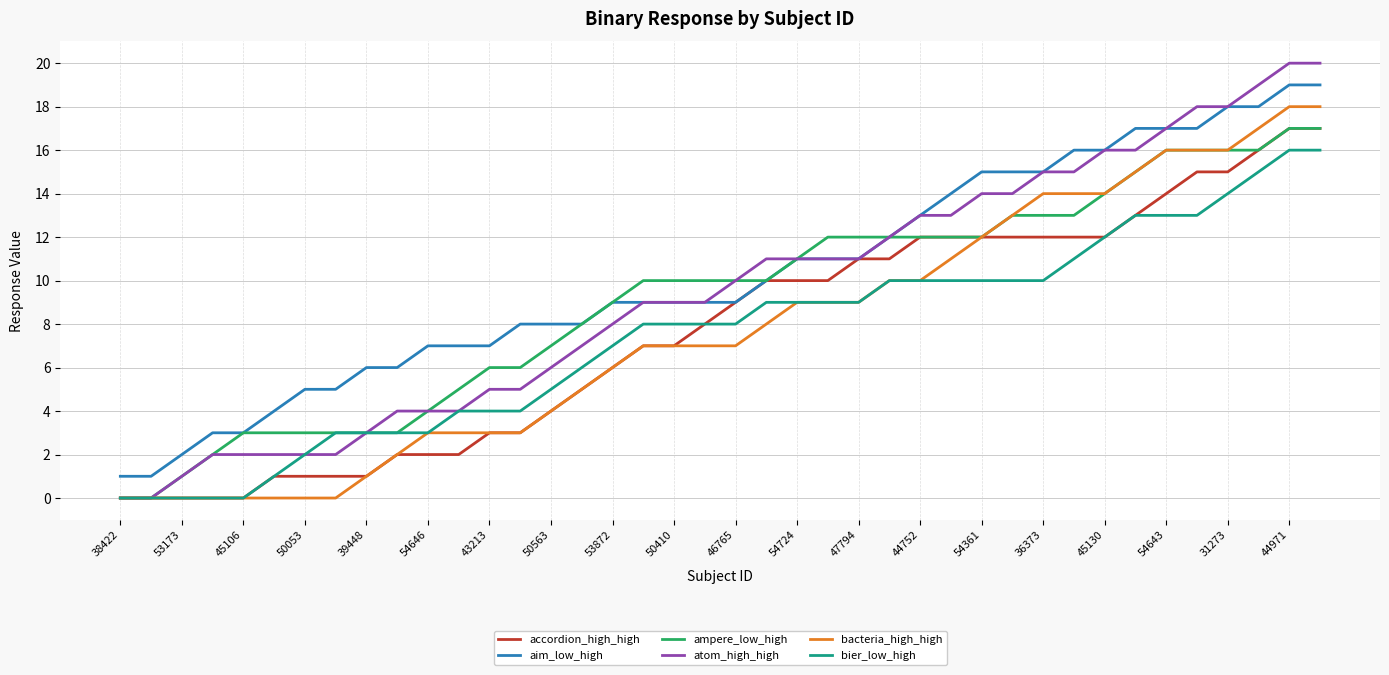

True or false: aim_low_high and bacteria_high_high cross at least once.

False